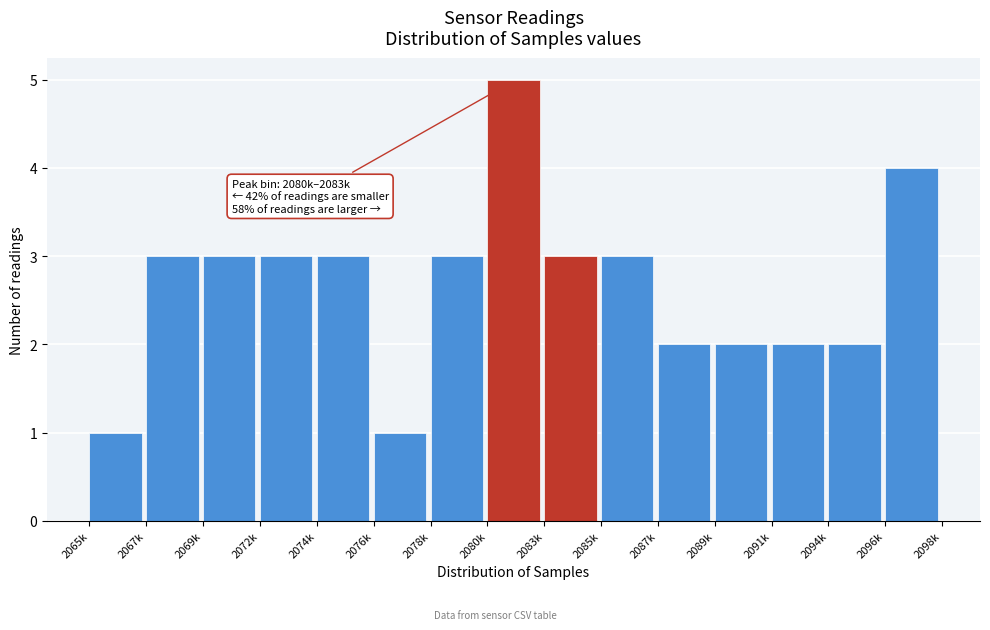

Reading right to left, list all the values displayed in this chart.

4	2	2	2	2	3	3	5	3	1	3	3	3	3	1